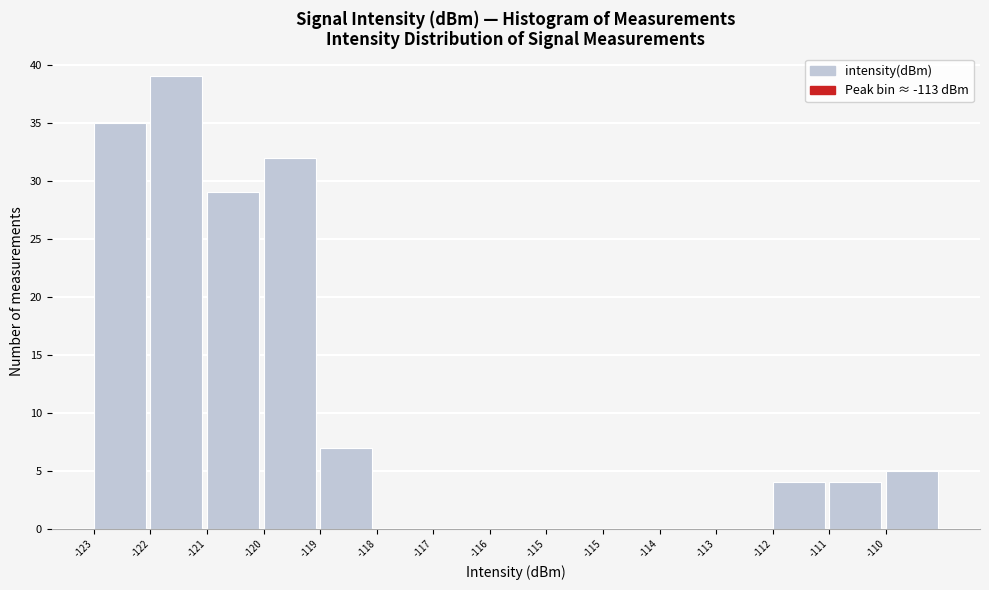

Are the bars horizontal?

No